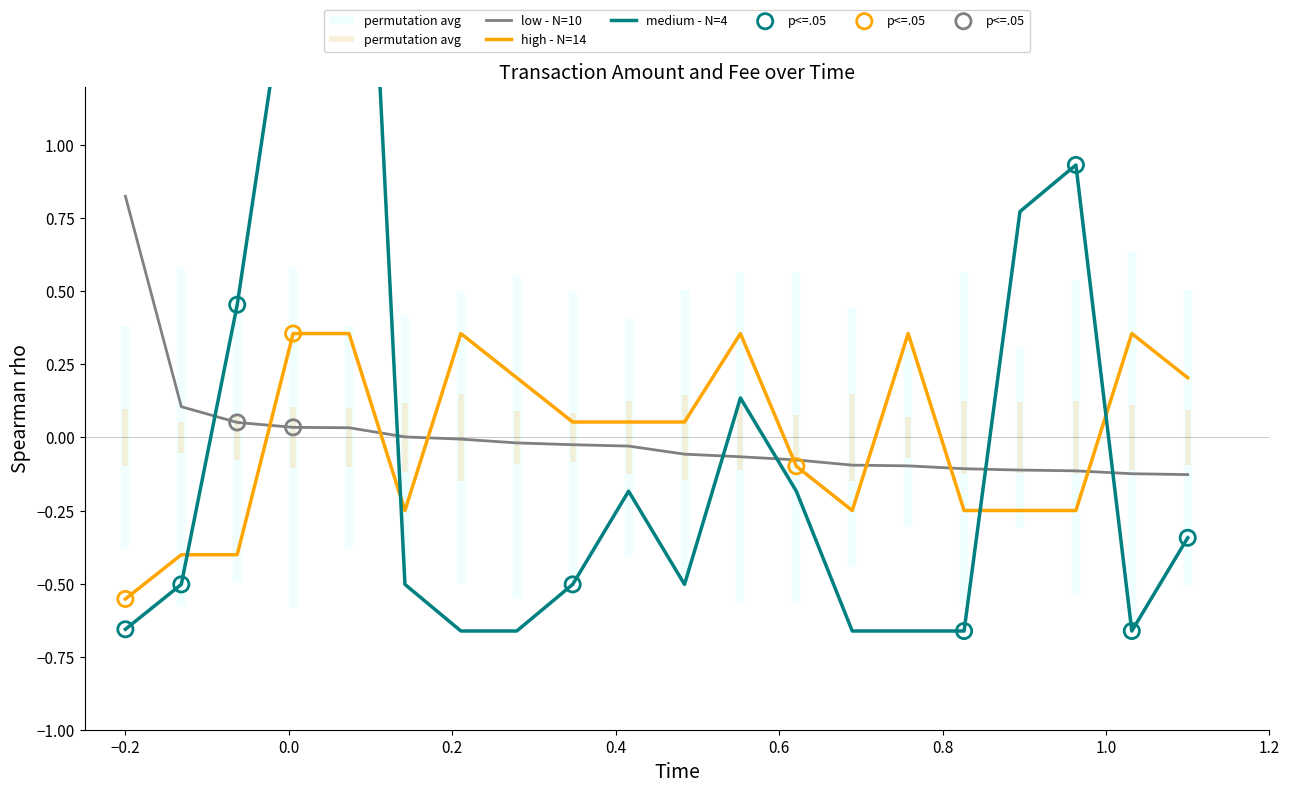

At how many categories does at least one series exceed 0?

17